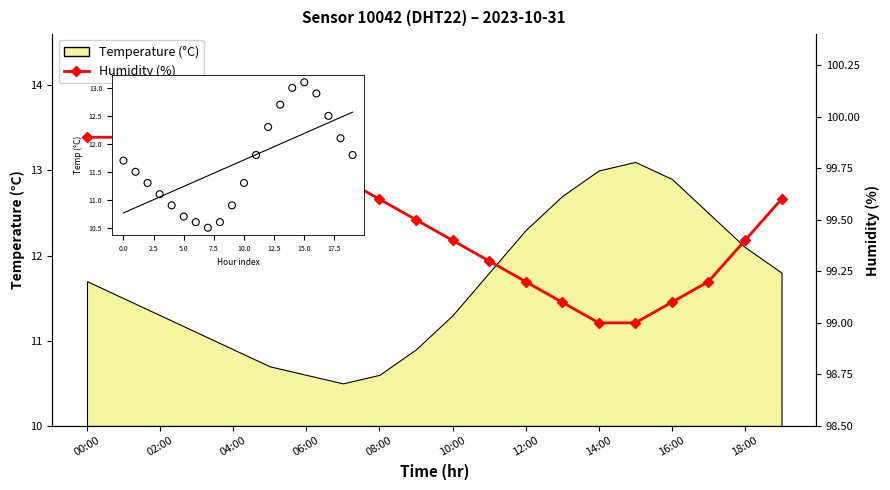

What is the ratio of the value at 14:00 to the value at 08:00?

1.0